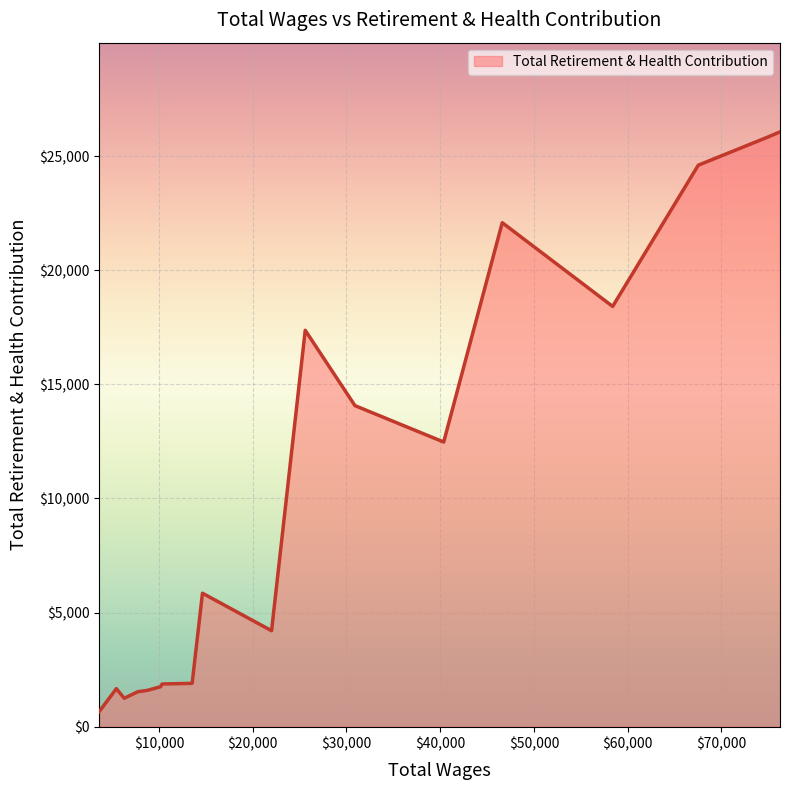

What is the greatest value displayed?

26060